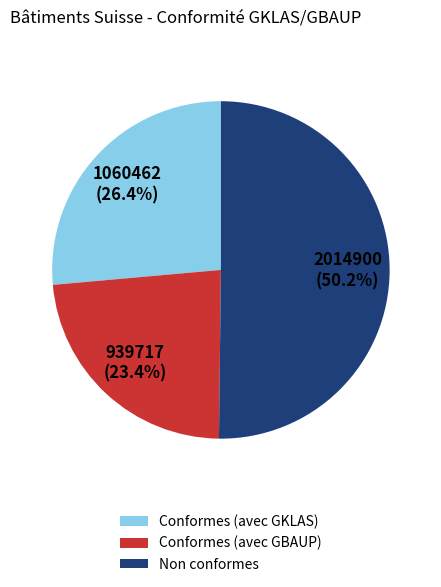

What portion of the pie excludes Conformes (avec GKLAS)?

73.6%